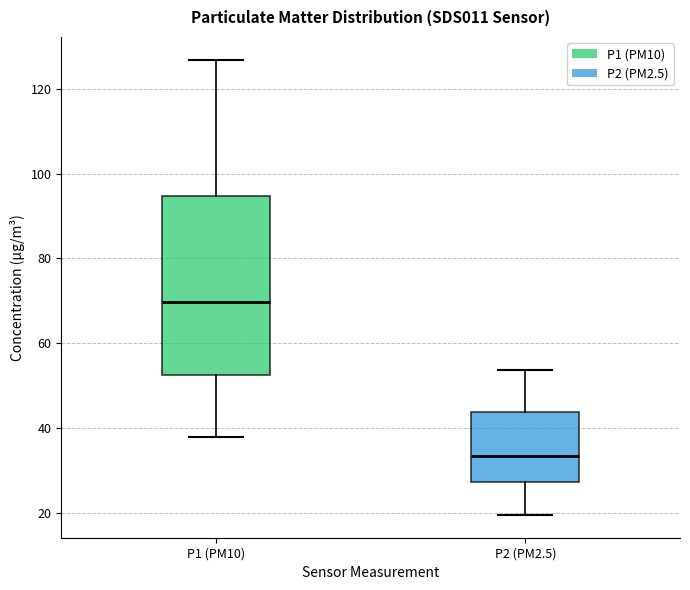

Where is the upper edge of the box for P2 (PM2.5) on the y-axis? The values are not printed on the chart, so give them approximately, as read against the axis.

44